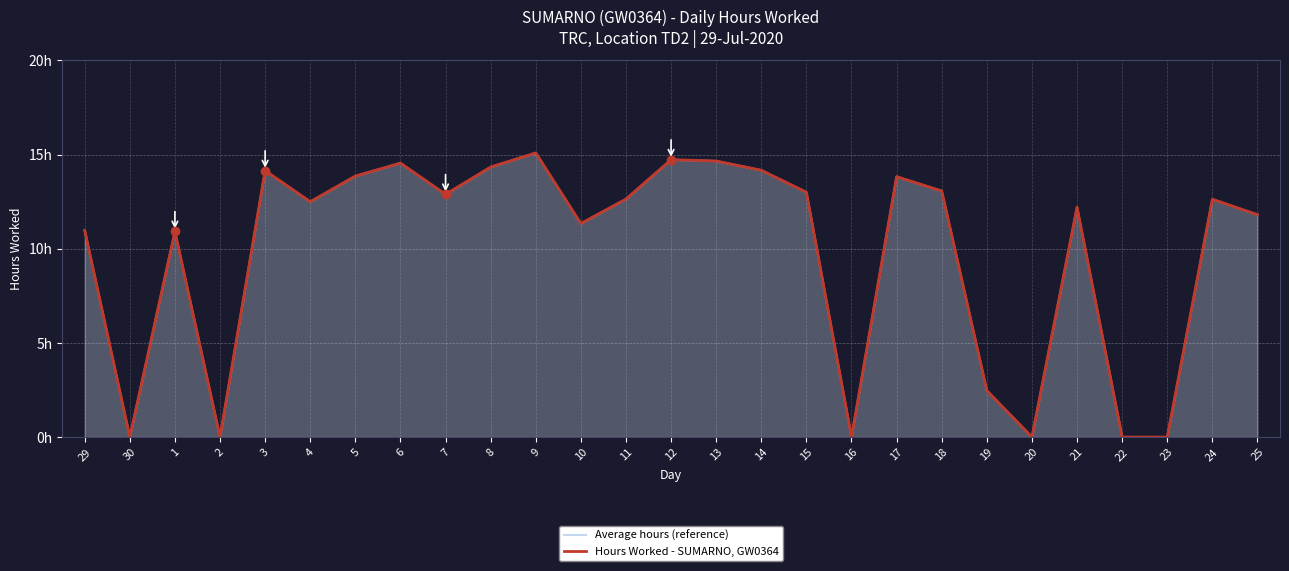

Which category has the highest value in the Average hours (reference) series?

9